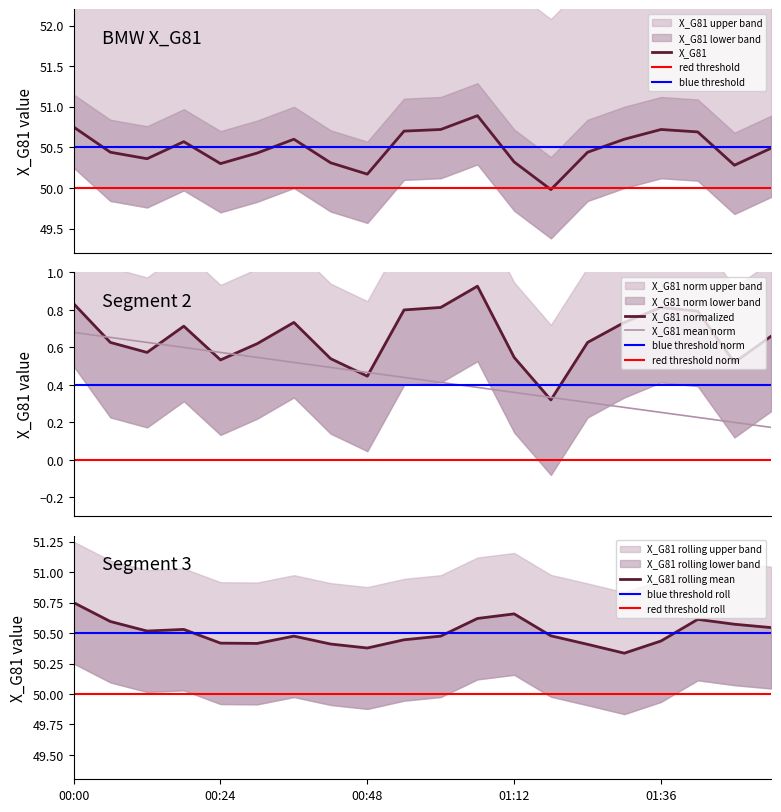

At which category is the sum across all series the highest?

00:00